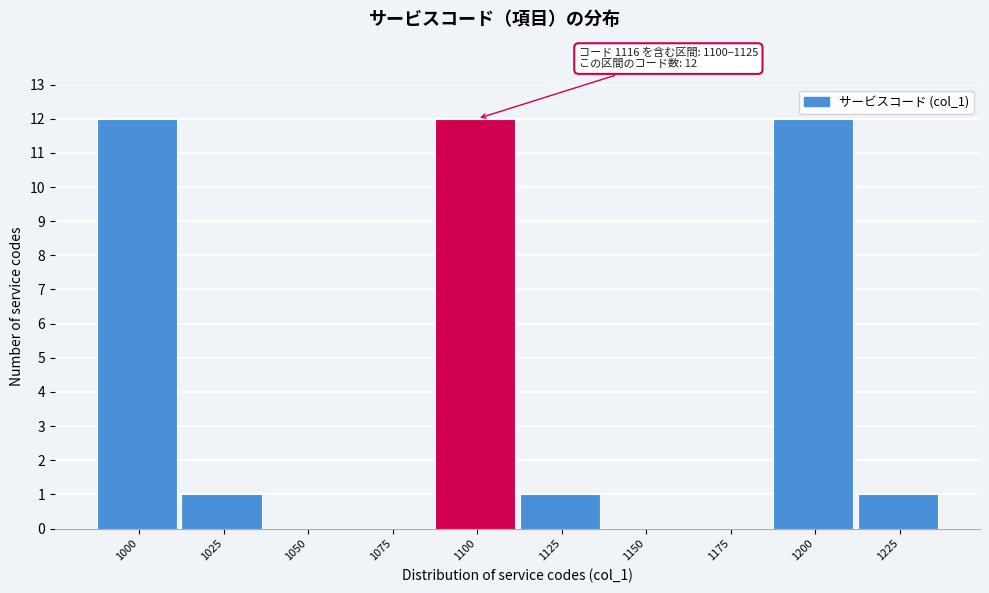

Reading left to right, extract all data points from this chart.

1000=12	1025=1	1050=0	1075=0	1100=12	1125=1	1150=0	1175=0	1200=12	1225=1